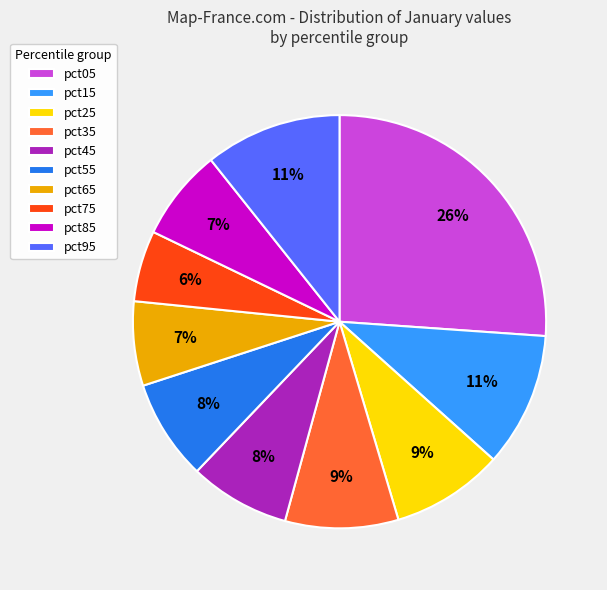

Which category has the smallest portion of the pie?

pct75